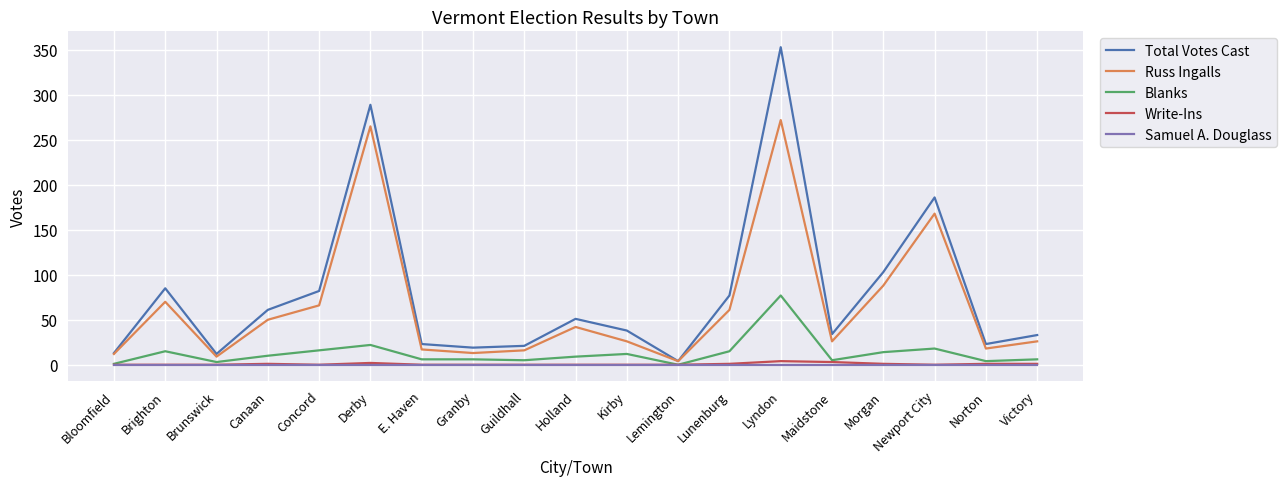

At which label is Russ Ingalls closest to 138?

Newport City